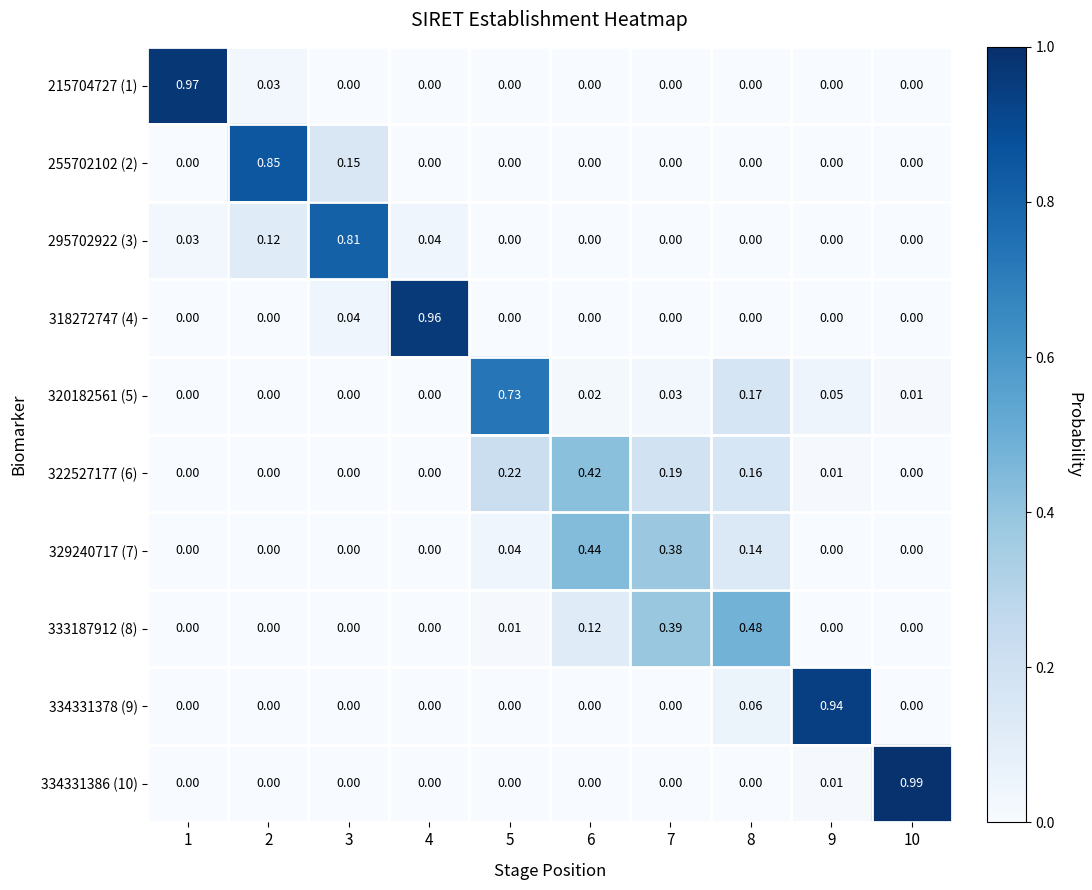

Reading left to right, what are all the values shown in this chart?

215704727 (1): 1=1.0	2=0.0	3=0.0	4=0.0	5=0.0	6=0.0	7=0.0	8=0.0	9=0.0	10=0.0
255702102 (2): 1=0.0	2=0.8	3=0.1	4=0.0	5=0.0	6=0.0	7=0.0	8=0.0	9=0.0	10=0.0
295702922 (3): 1=0.0	2=0.1	3=0.8	4=0.0	5=0.0	6=0.0	7=0.0	8=0.0	9=0.0	10=0.0
318272747 (4): 1=0.0	2=0.0	3=0.0	4=1.0	5=0.0	6=0.0	7=0.0	8=0.0	9=0.0	10=0.0
320182561 (5): 1=0.0	2=0.0	3=0.0	4=0.0	5=0.7	6=0.0	7=0.0	8=0.2	9=0.1	10=0.0
322527177 (6): 1=0.0	2=0.0	3=0.0	4=0.0	5=0.2	6=0.4	7=0.2	8=0.2	9=0.0	10=0.0
329240717 (7): 1=0.0	2=0.0	3=0.0	4=0.0	5=0.0	6=0.4	7=0.4	8=0.1	9=0.0	10=0.0
333187912 (8): 1=0.0	2=0.0	3=0.0	4=0.0	5=0.0	6=0.1	7=0.4	8=0.5	9=0.0	10=0.0
334331378 (9): 1=0.0	2=0.0	3=0.0	4=0.0	5=0.0	6=0.0	7=0.0	8=0.1	9=0.9	10=0.0
334331386 (10): 1=0.0	2=0.0	3=0.0	4=0.0	5=0.0	6=0.0	7=0.0	8=0.0	9=0.0	10=1.0